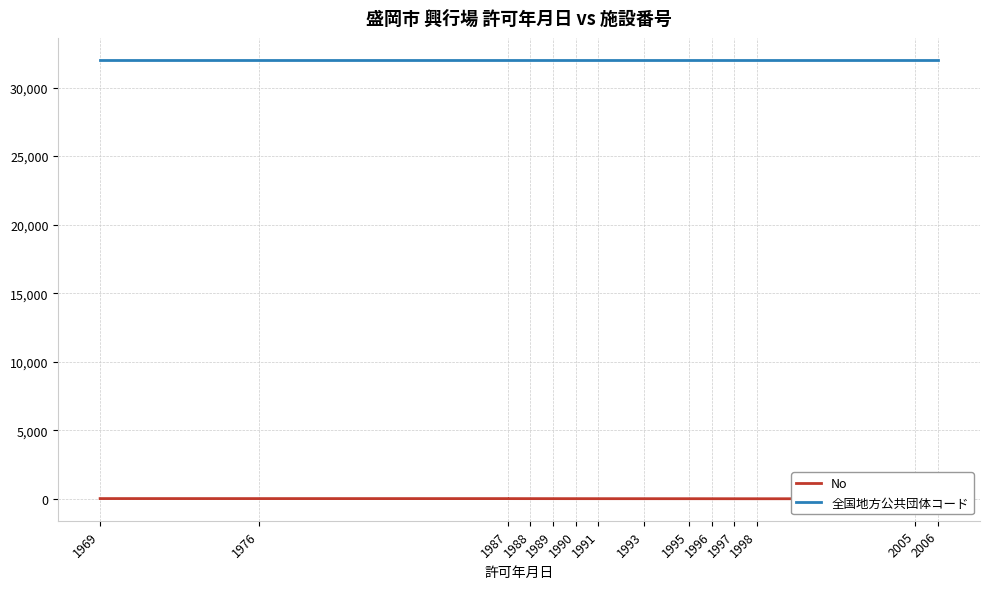

True or false: No has a value of 15 at 1989.

False